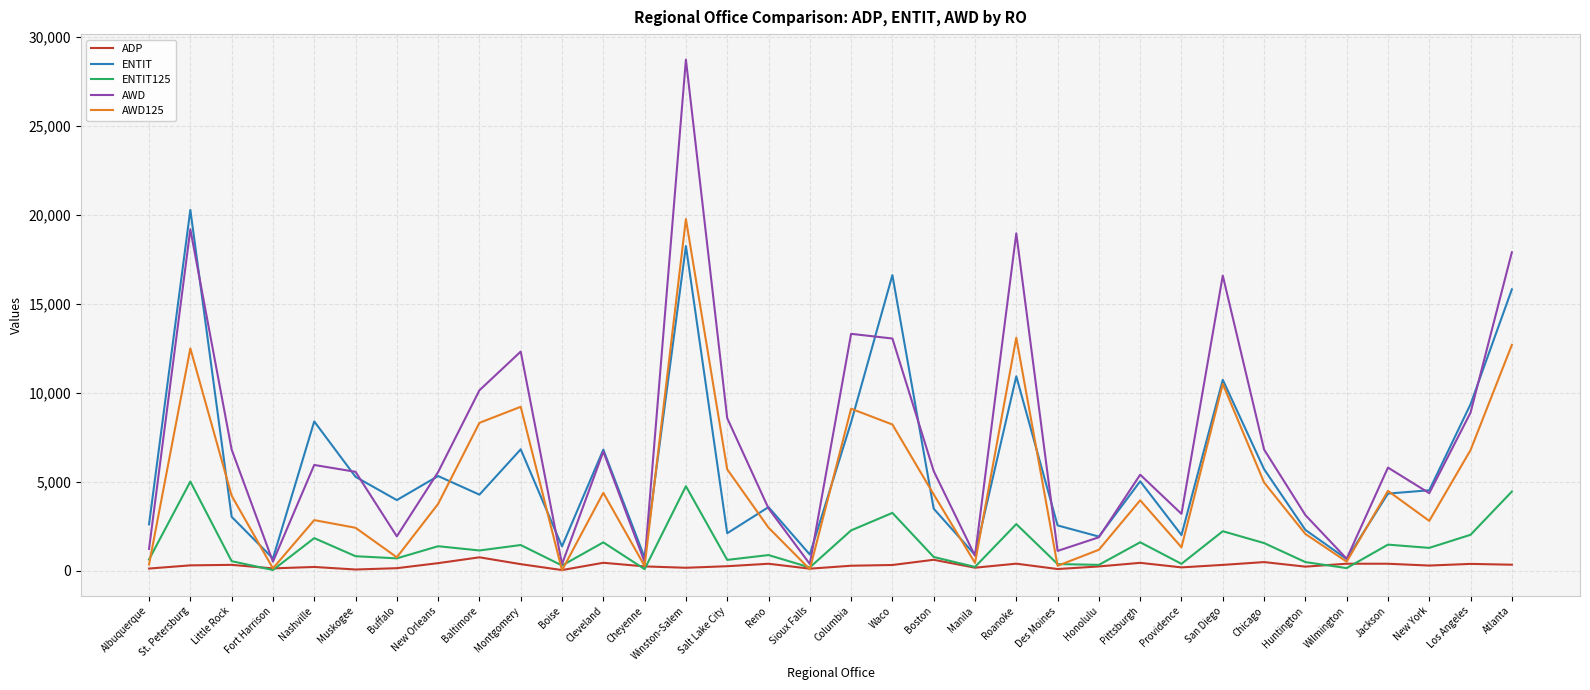

The value of ENTIT125 at San Diego is 737.8. True or false?

False